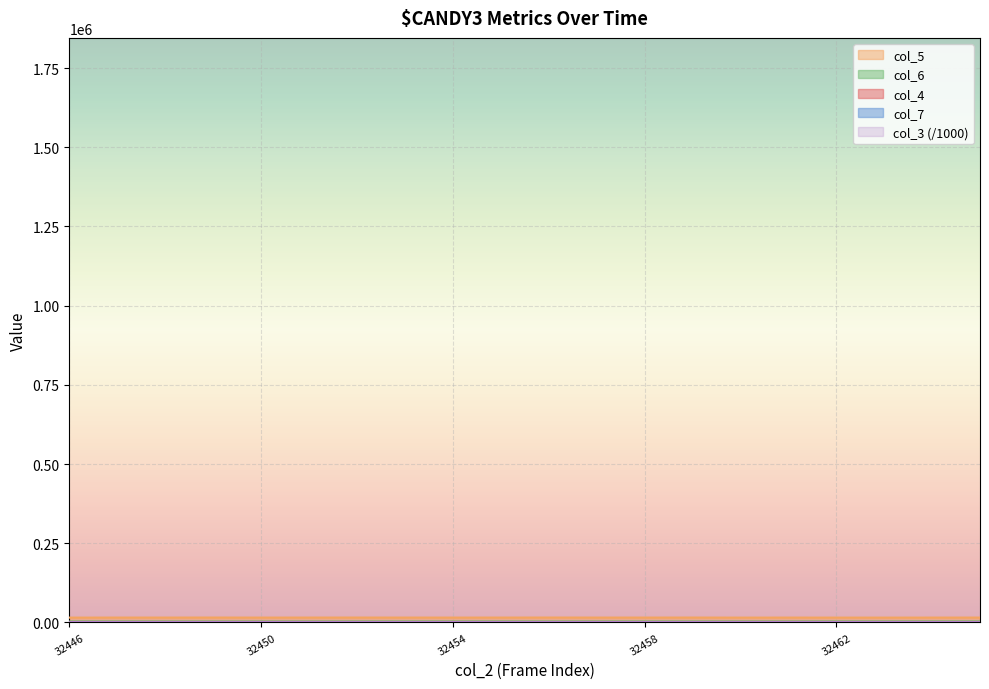

True or false: col_7 has more than 2 points higher than both neighbors.

True